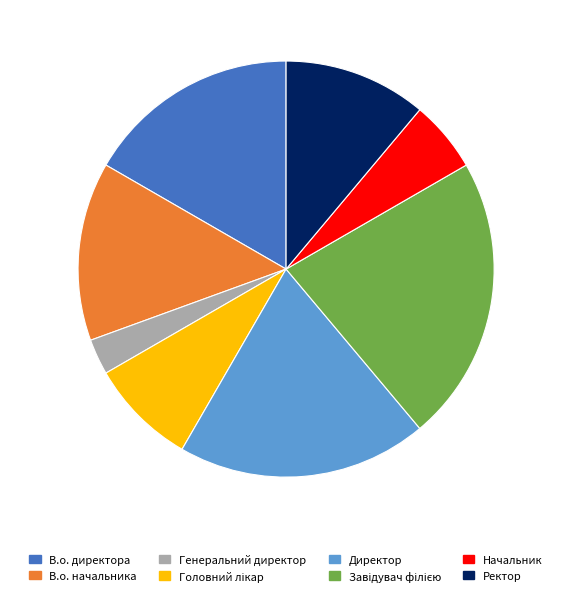

Is the sum of Начальник and В.о. директора greater than half?

No